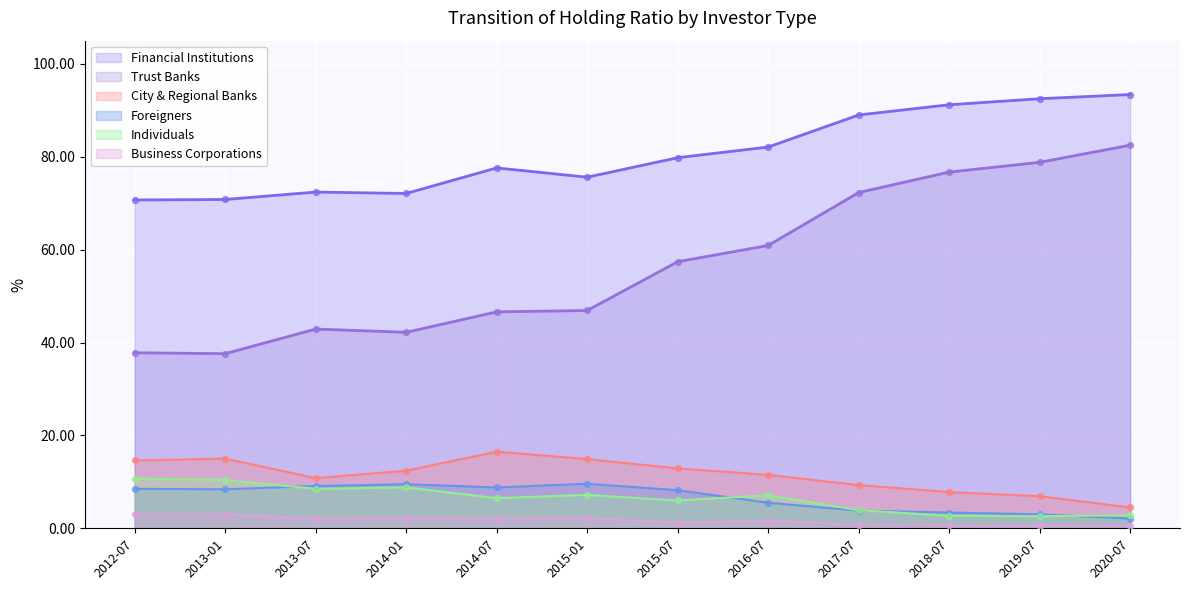

At which category is the sum across all series the highest?

2020-07